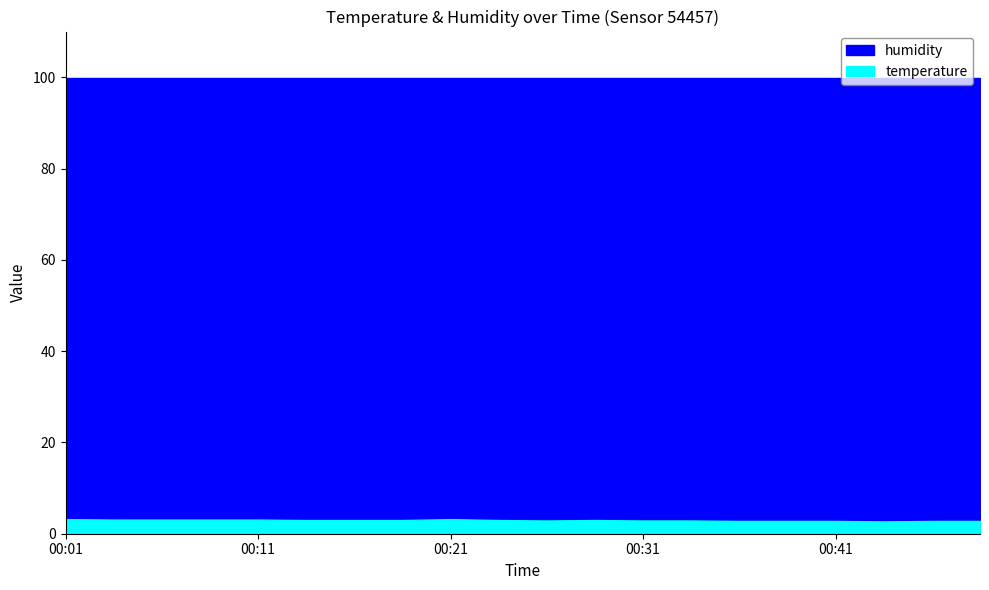

Reading right to left, list all the values displayed in this chart.

temperature: 2.8	2.8	2.7	2.8	2.8	2.8	2.9	2.9	3.0	2.9	3.0	3.2	3.0	3.0	3.0	3.1	3.1	3.1	3.1	3.2
humidity: 99.9	99.9	99.9	99.9	99.9	99.9	99.9	99.9	99.9	99.9	99.9	99.9	99.9	99.9	99.9	99.9	99.9	99.9	99.9	99.9